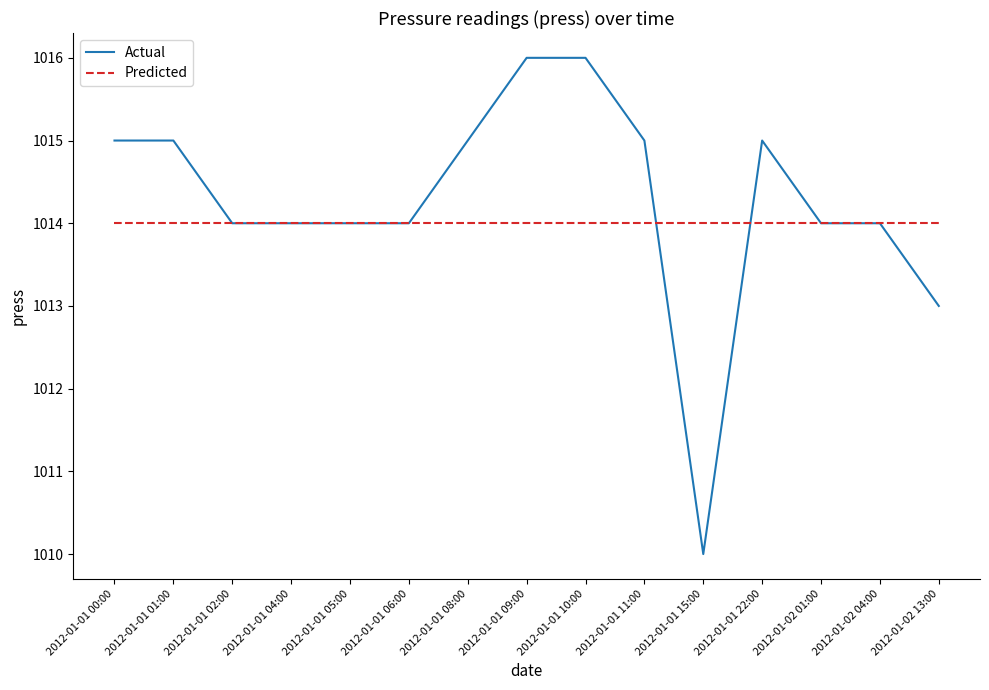

What position from the left is 2012-01-02 04:00?

14